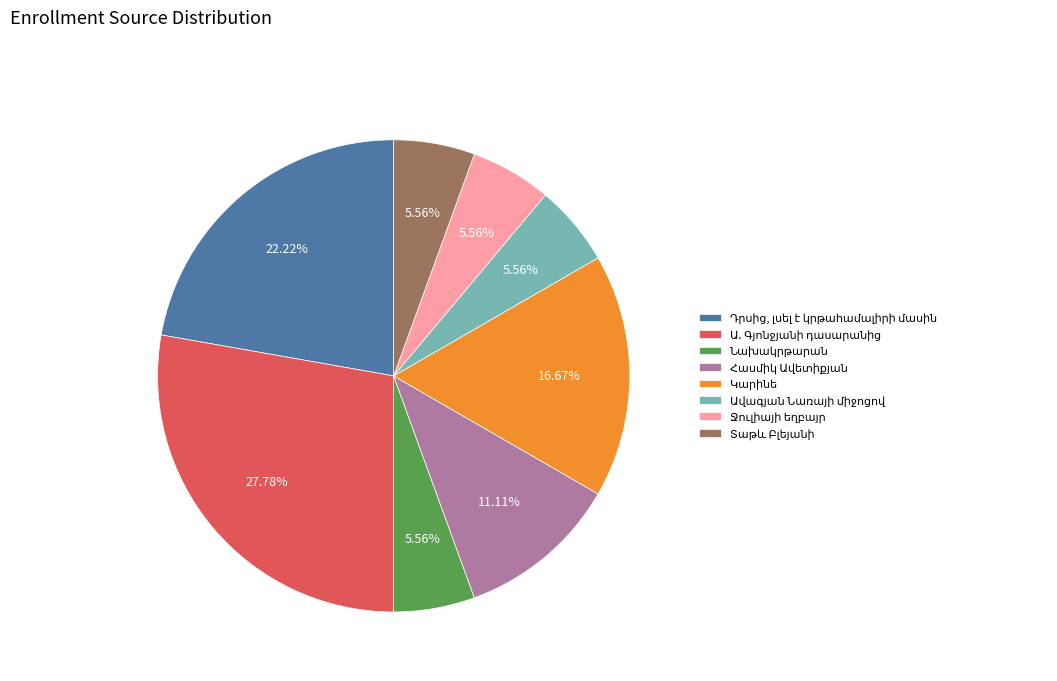

Is there a majority slice in this chart?

No